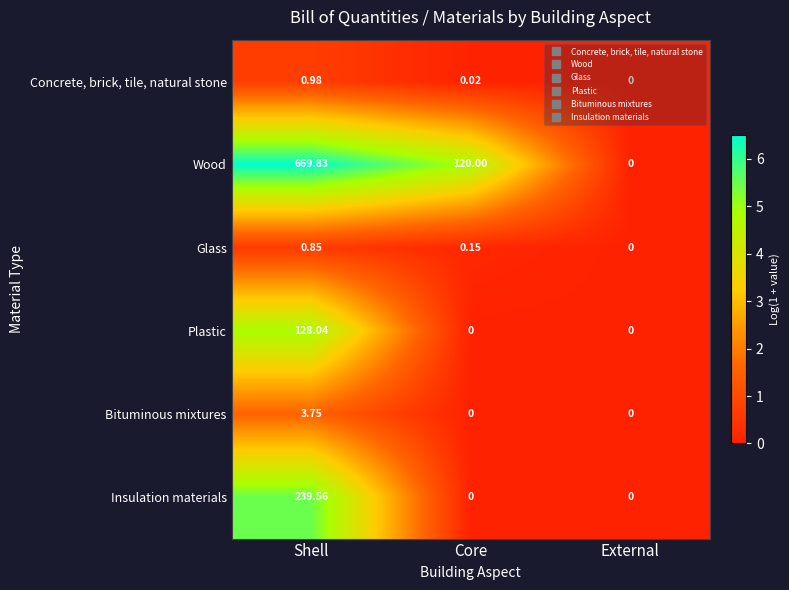

At which category does the chart reach its peak across all series?

Shell